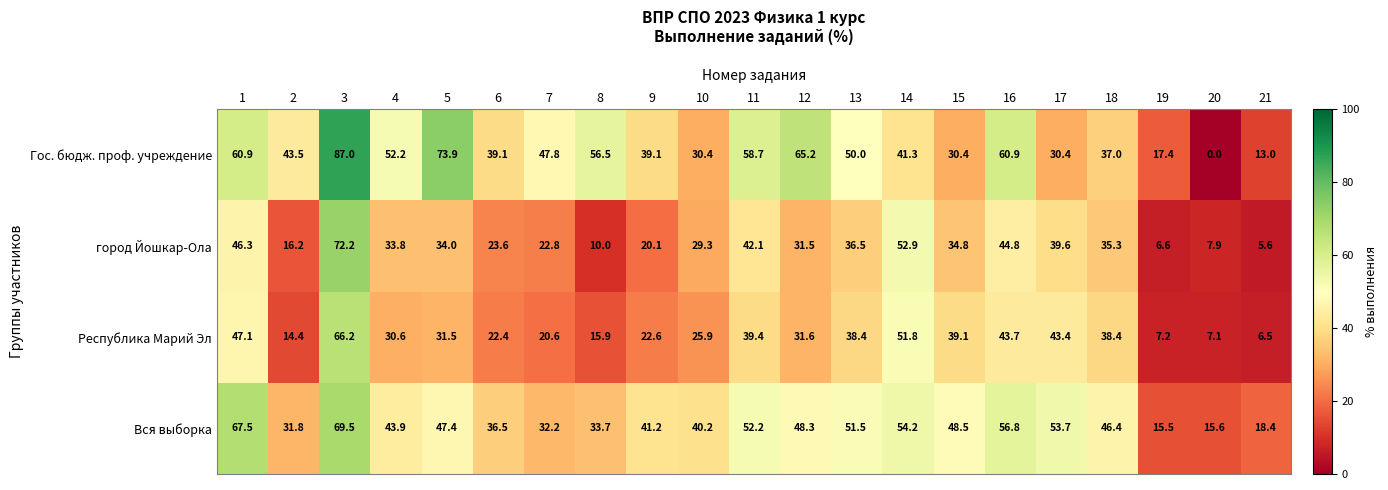

How many series are shown in this chart?

4